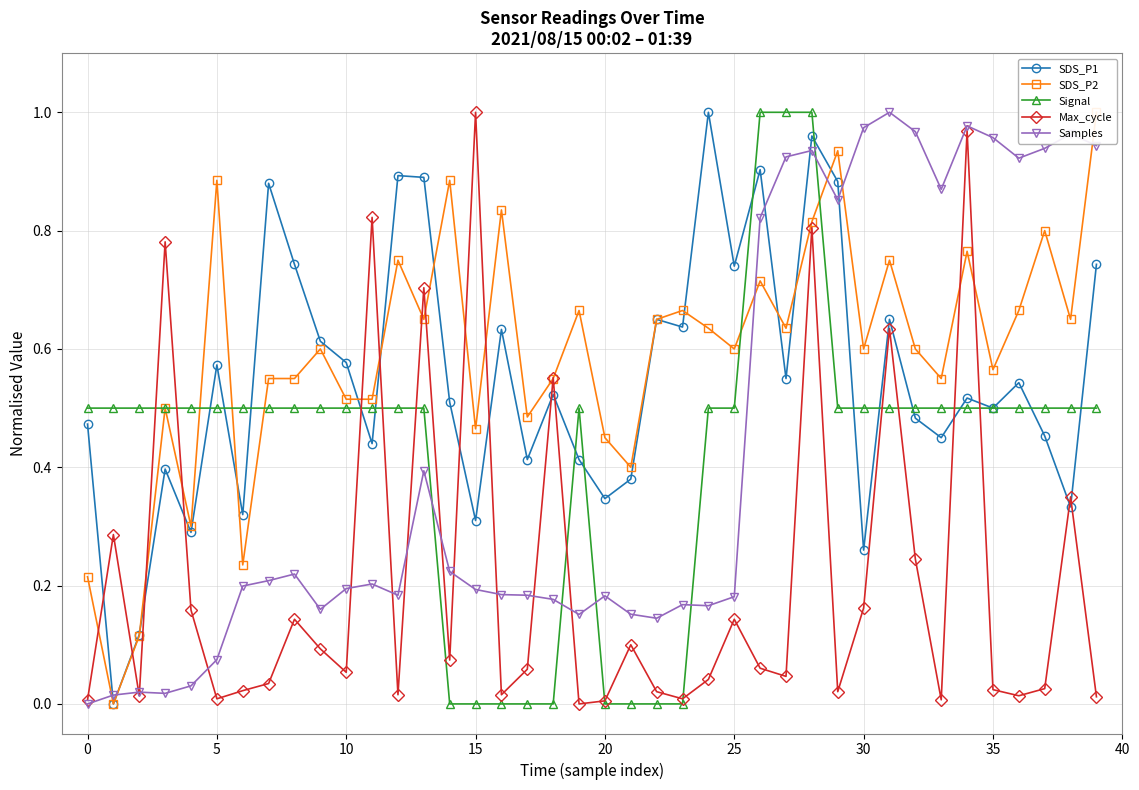

How many positive values does the SDS_P1 series have?

39